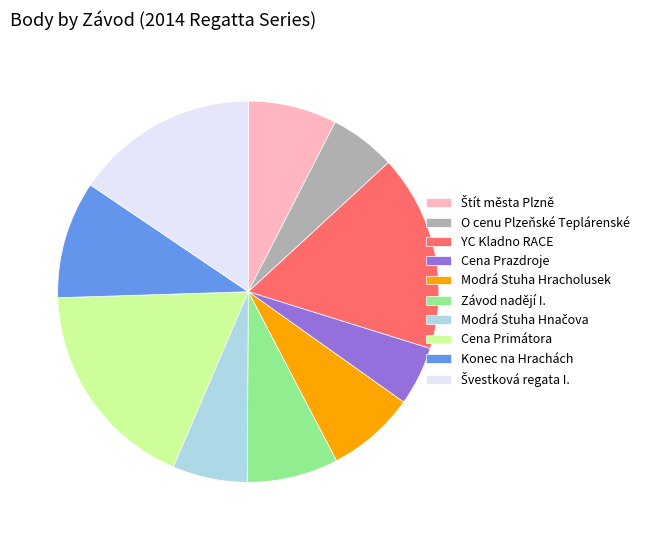

Which category has the smallest portion of the pie?

Cena Prazdroje